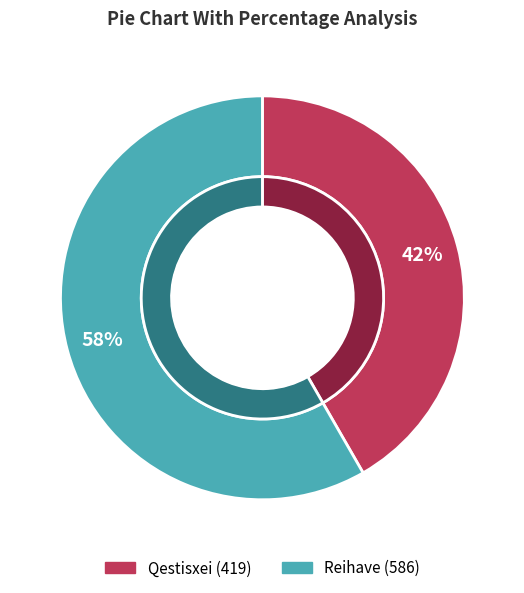

How many slices are in this pie chart?

2